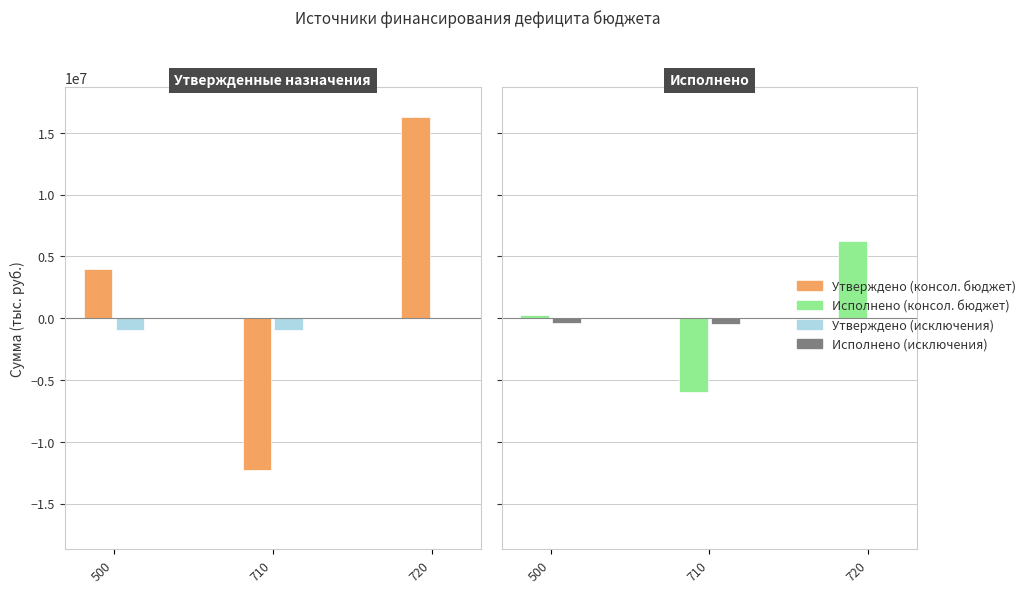

The Утверждено (консол. бюджет) series shows 2764074.2 at 500. True or false?

False